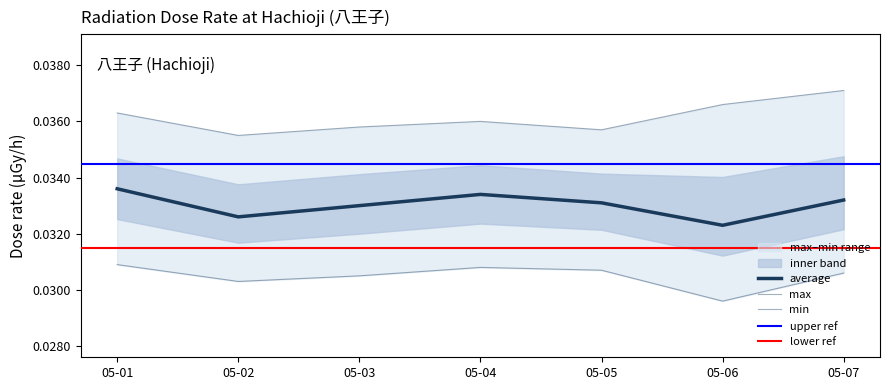

Which has a higher value, 05-07 or 05-02?

05-07